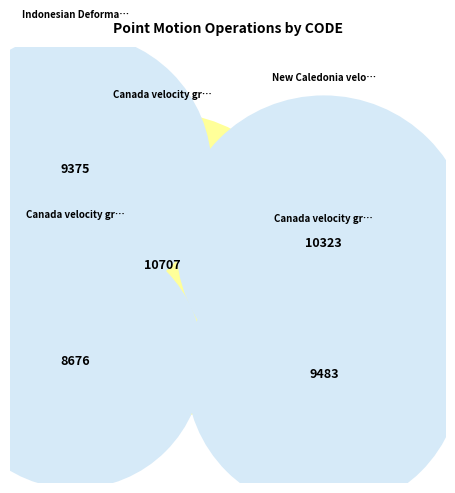

What percentage is NOT represented by Canada velocity grid v6?

82.1%